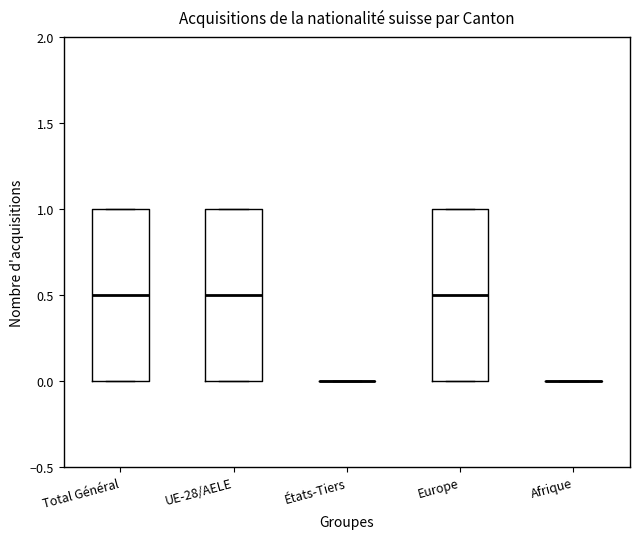

Reading left to right, read every box against the y-axis: the position of its median line, the range the box covers, and the ends of its whiskers. The values are not printed on the chart, so give them approximately, as read against the axis.

Total Général: median 0.5, box 0.0 to 1.0, whiskers 0.0 to 1.0
UE-28/AELE: median 0.5, box 0.0 to 1.0, whiskers 0.0 to 1.0
États-Tiers: box collapsed to a line at 0.0, whiskers 0.0 to 0.0
Europe: median 0.5, box 0.0 to 1.0, whiskers 0.0 to 1.0
Afrique: box collapsed to a line at 0.0, whiskers 0.0 to 0.0